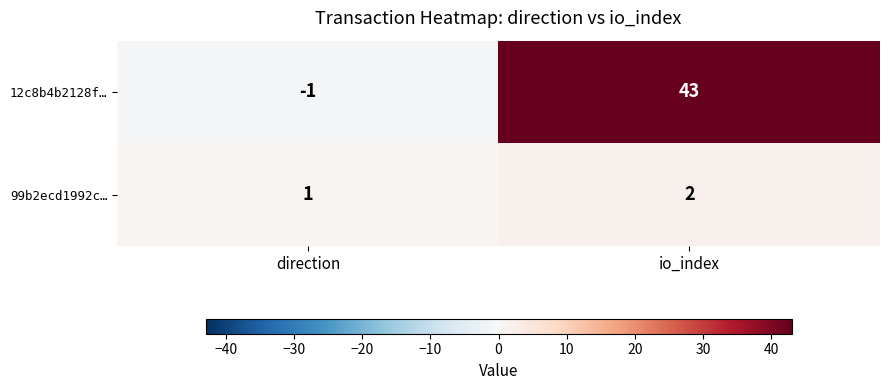

Which label corresponds to the largest value in the chart?

io_index